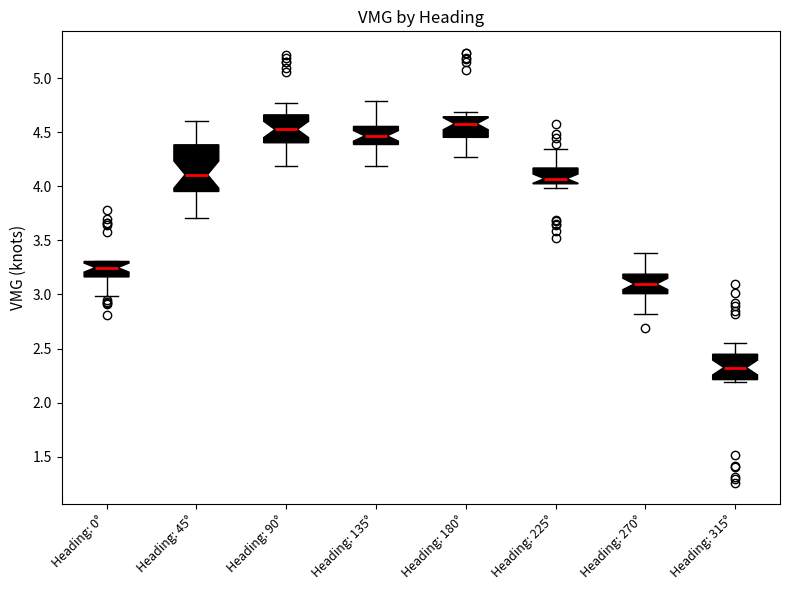

Where does the median line of the box for Heading: 315° sit on the y-axis? The values are not printed on the chart, so give them approximately, as read against the axis.

2.30